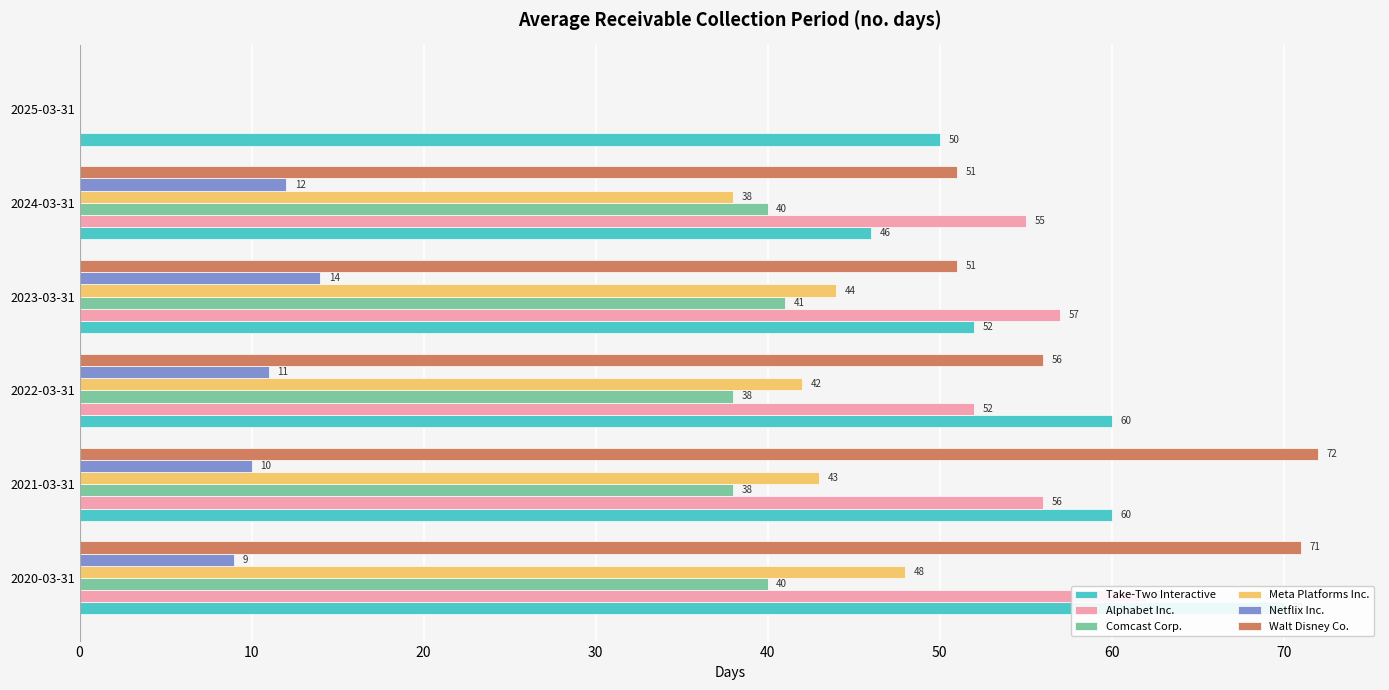

Reading left to right, transcribe all the data shown in this chart.

Take-Two Interactive: 70	60	60	52	46	50
Alphabet Inc.: 62	56	52	57	55	0
Comcast Corp.: 40	38	38	41	40	0
Meta Platforms Inc.: 48	43	42	44	38	0
Netflix Inc.: 9	10	11	14	12	0
Walt Disney Co.: 71	72	56	51	51	0